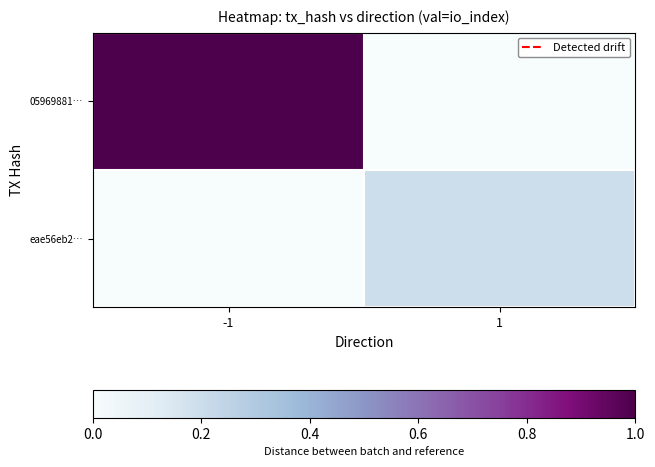

Reading left to right, extract all data points from this chart.

05969881…: -1=1.0	1=0.0
eae56eb2…: -1=0.0	1=0.2